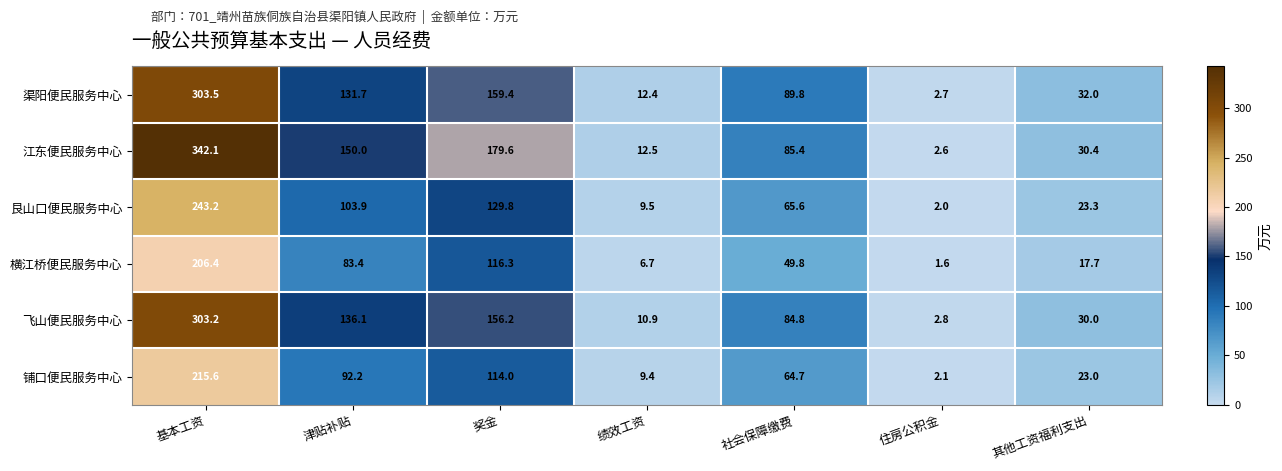

At which category does the chart reach its minimum across all series?

住房公积金